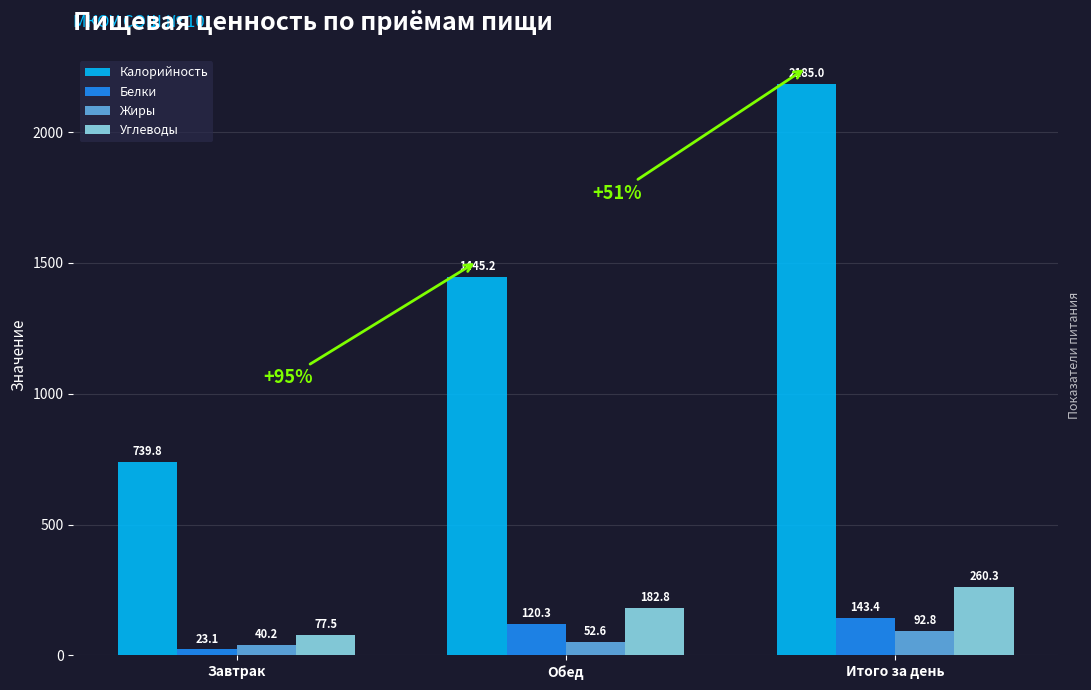

How many groups of bars are there?

3